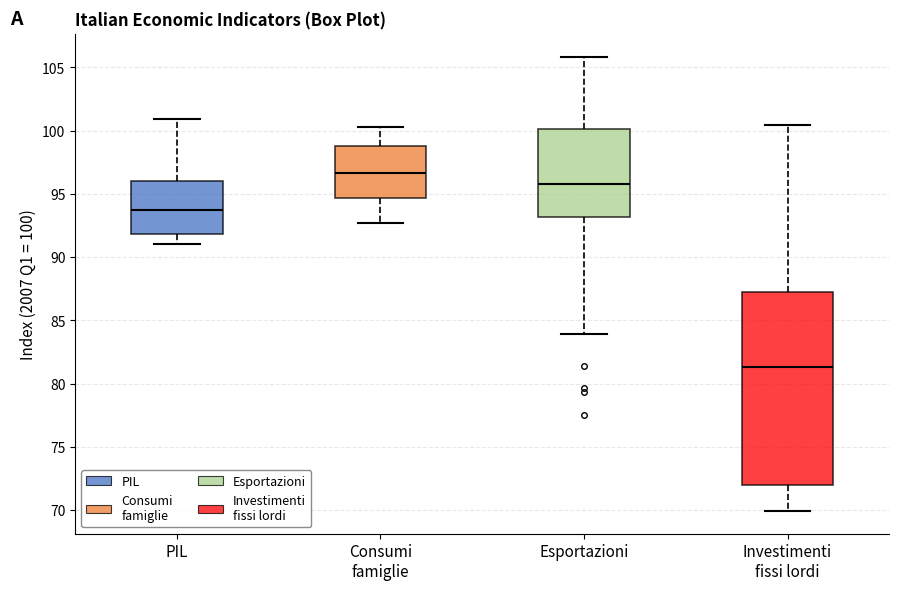

Reading left to right, read every box against the y-axis: the position of its median line, the range the box covers, and the ends of its whiskers. The values are not printed on the chart, so give them approximately, as read against the axis.

PIL: median 93.5, box 92.0 to 96.0, whiskers 91.0 to 101.0
Consumi famiglie: median 96.5, box 94.5 to 99.0, whiskers 92.5 to 100.5
Esportazioni: median 96.0, box 93.0 to 100.0, whiskers 84.0 to 106.0
Investimenti fissi lordi: median 81.5, box 72.0 to 87.5, whiskers 70.0 to 100.5